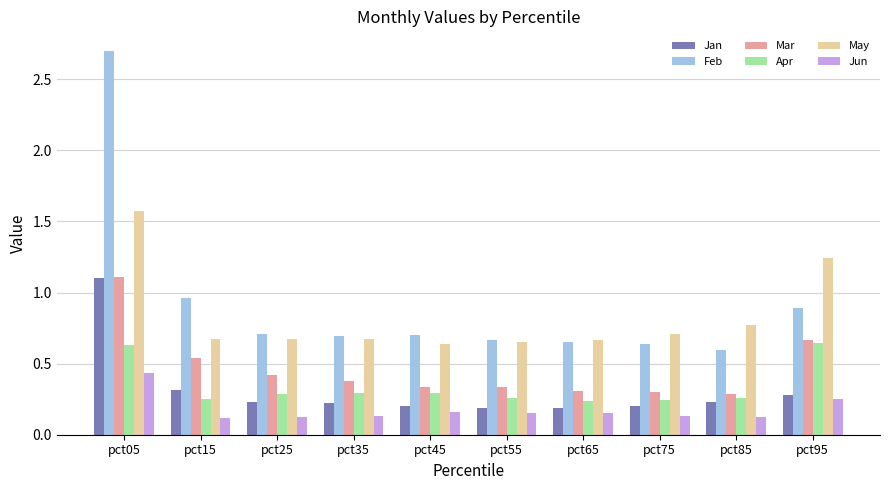

What is the greatest value displayed?

2.7